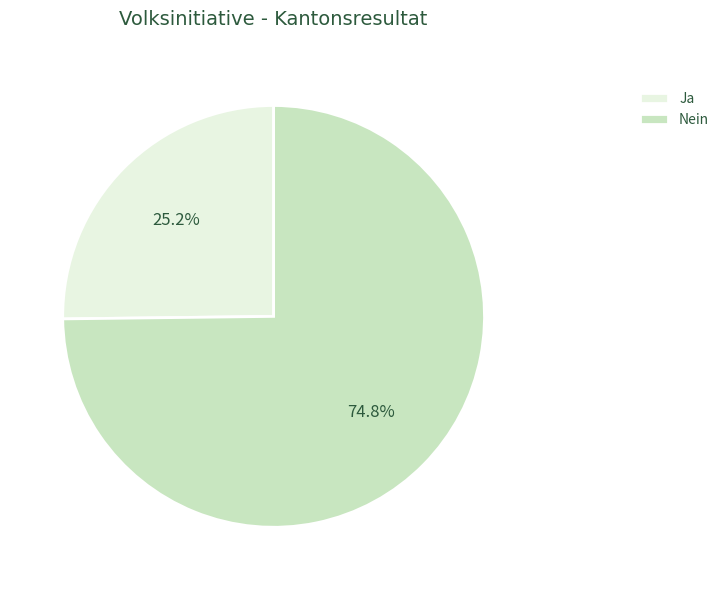

How many slices are in this pie chart?

2